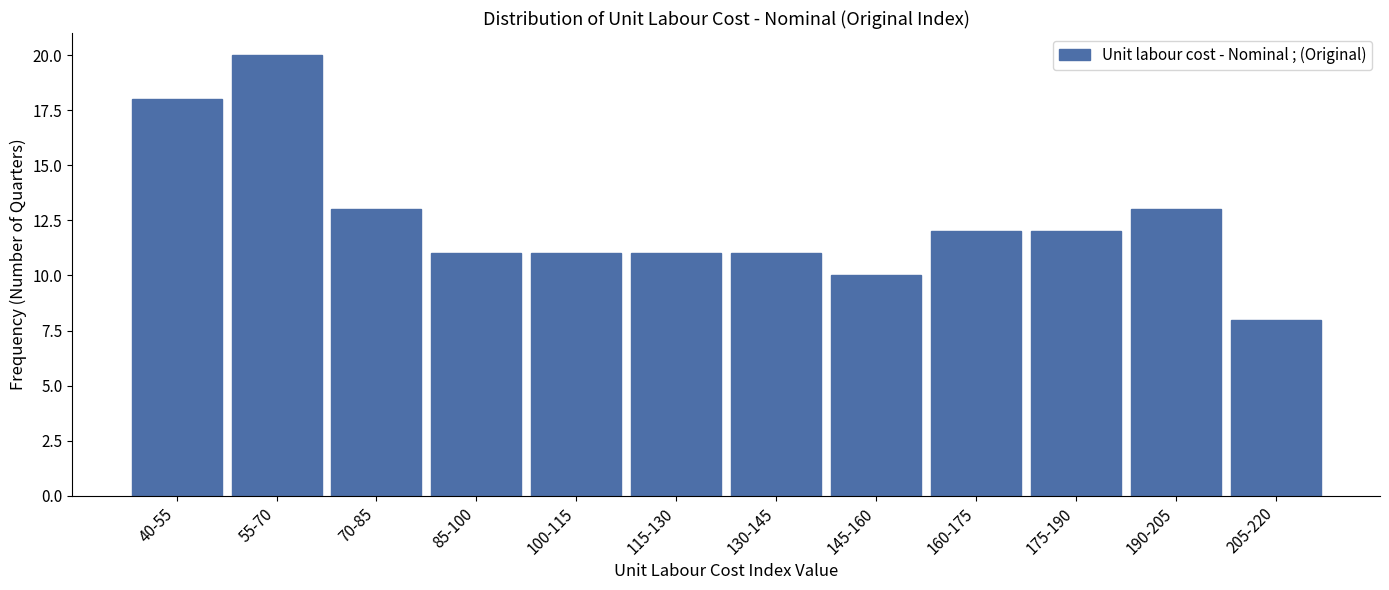

Reading left to right, what are all the values shown in this chart?

18	20	13	11	11	11	11	10	12	12	13	8